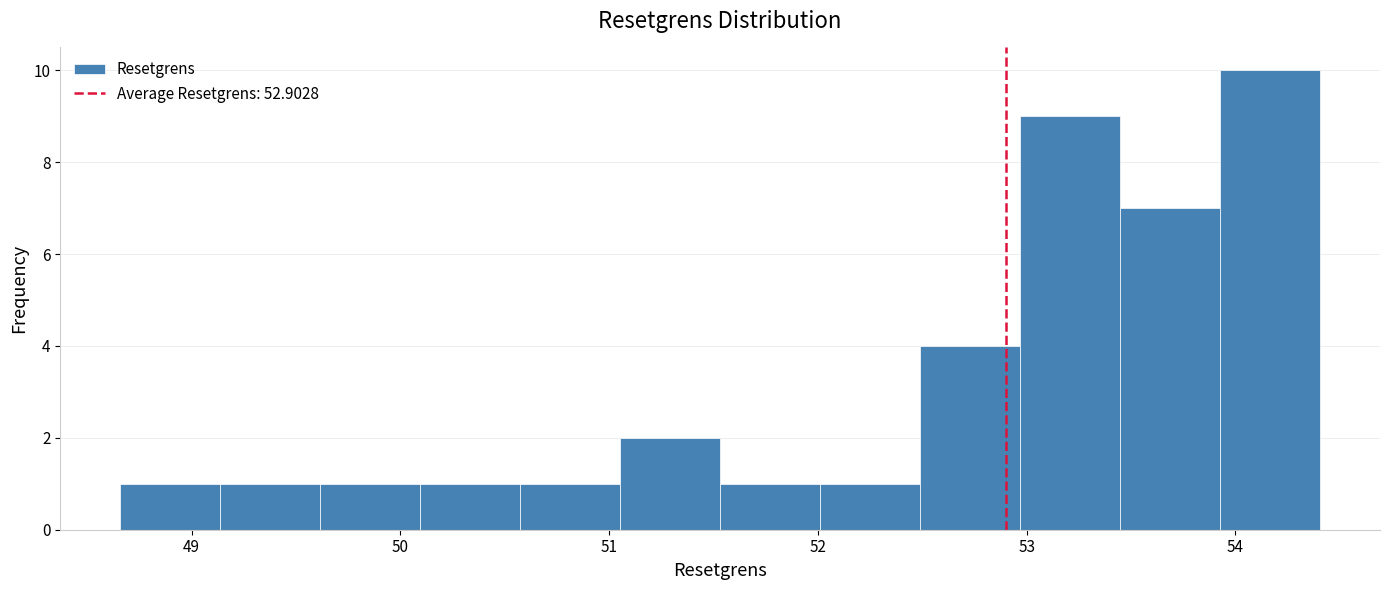

Reading left to right, list every bar in this chart as the range it spans on the x-axis followed by its height. Neither the bar edges nor the heights are printed on the chart, so give them approximately, as read against the axes.

48.7 to 49.1: 1
49.1 to 49.6: 1
49.6 to 50.1: 1
50.1 to 50.6: 1
50.6 to 51.1: 1
51.1 to 51.5: 2
51.5 to 52.0: 1
52.0 to 52.5: 1
52.5 to 53.0: 4
53.0 to 53.4: 9
53.4 to 53.9: 7
53.9 to 54.4: 10